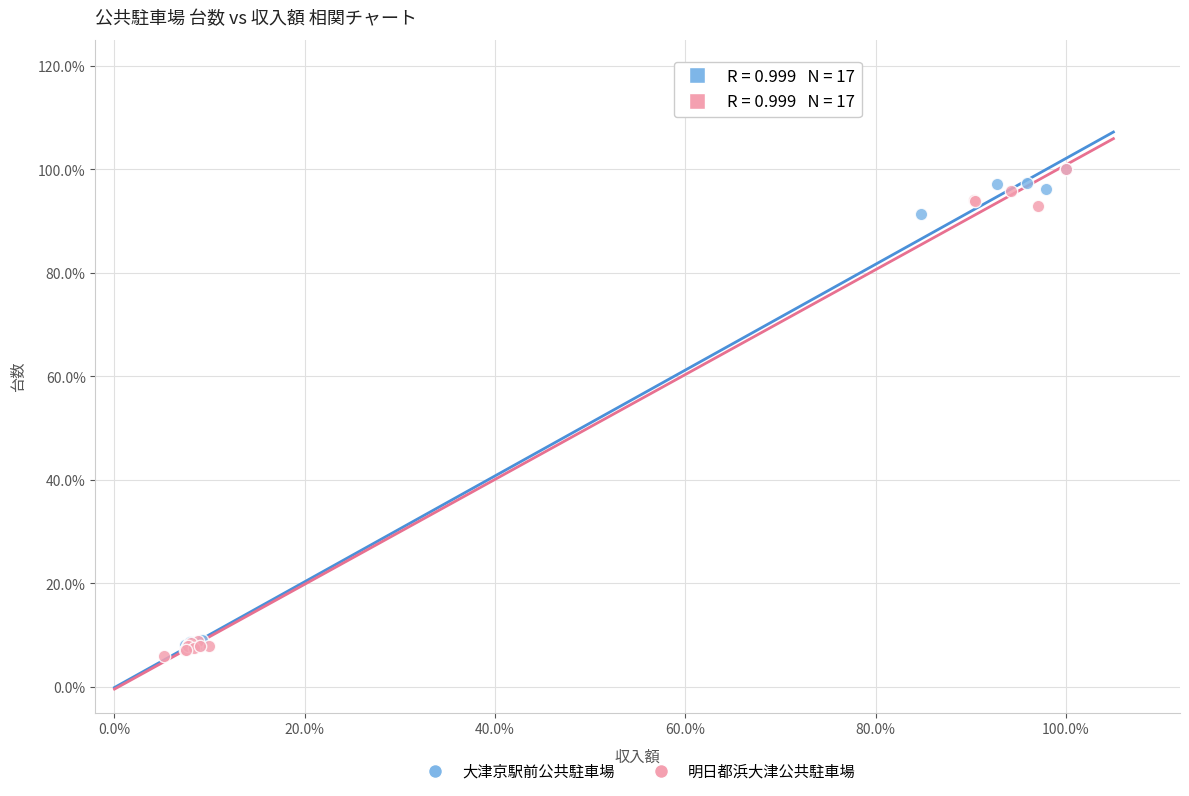

What are all the series names shown in the legend?

大津京駅前公共駐車場, 明日都浜大津公共駐車場